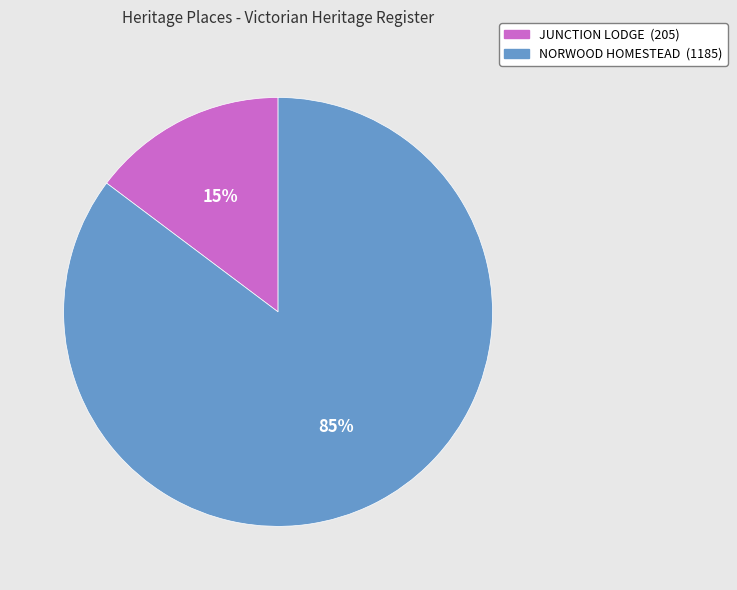

How many segments does this pie chart have?

2